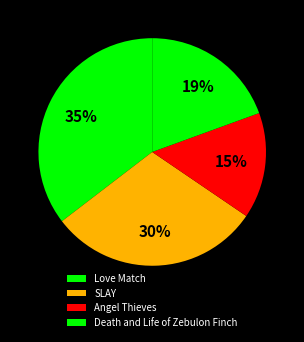

Which has a higher value, Love Match or SLAY?

Love Match